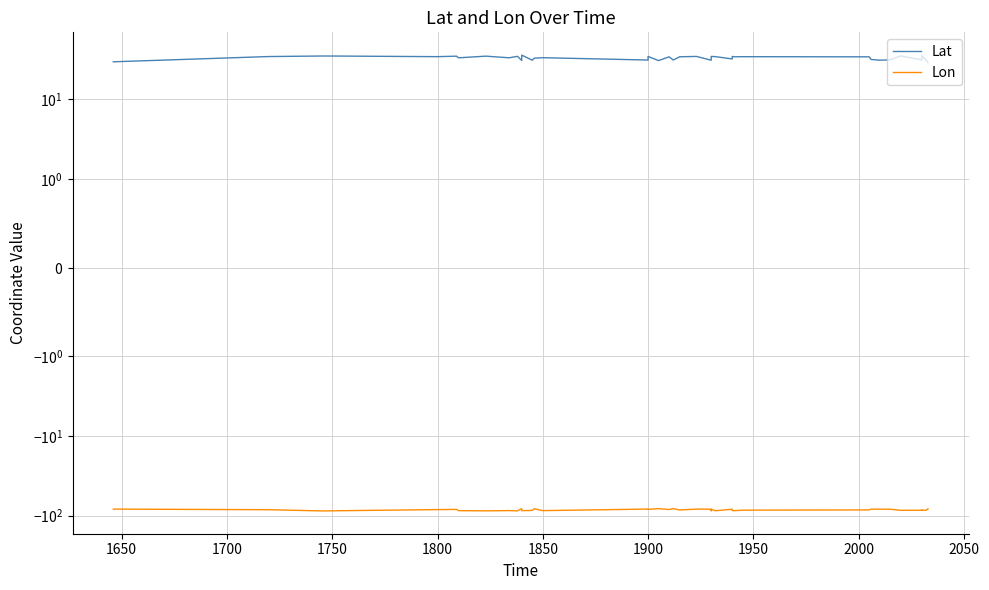

What is the value of the Lat point at the 34th from the left?

31.2